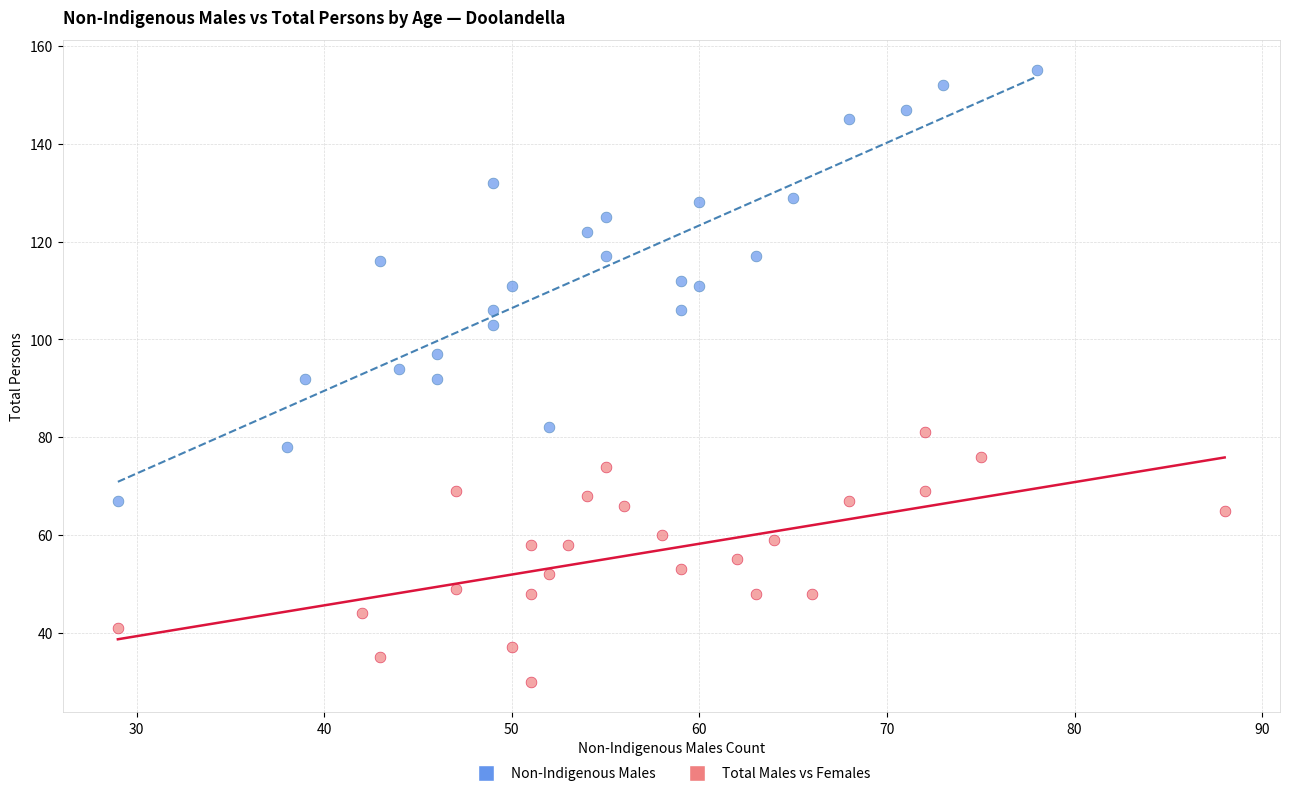

Which series contains the highest Y value?

Non-Indigenous Males